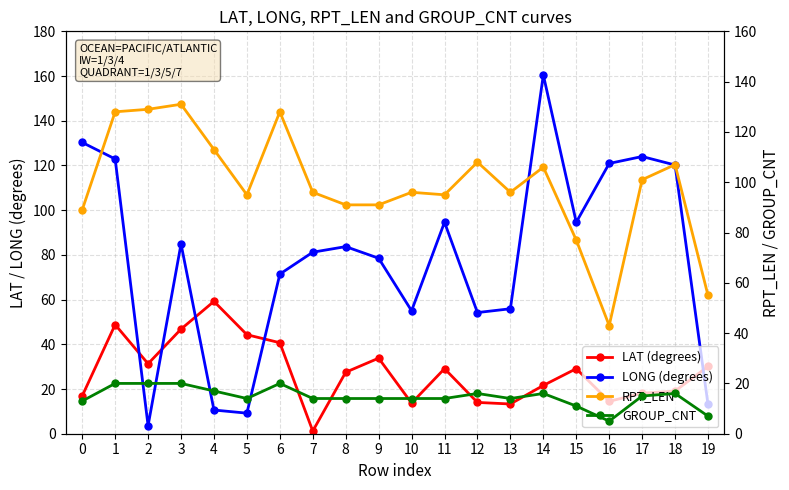

In LONG (degrees), how many points are lower than both neighbors (excluding endpoints)?

5